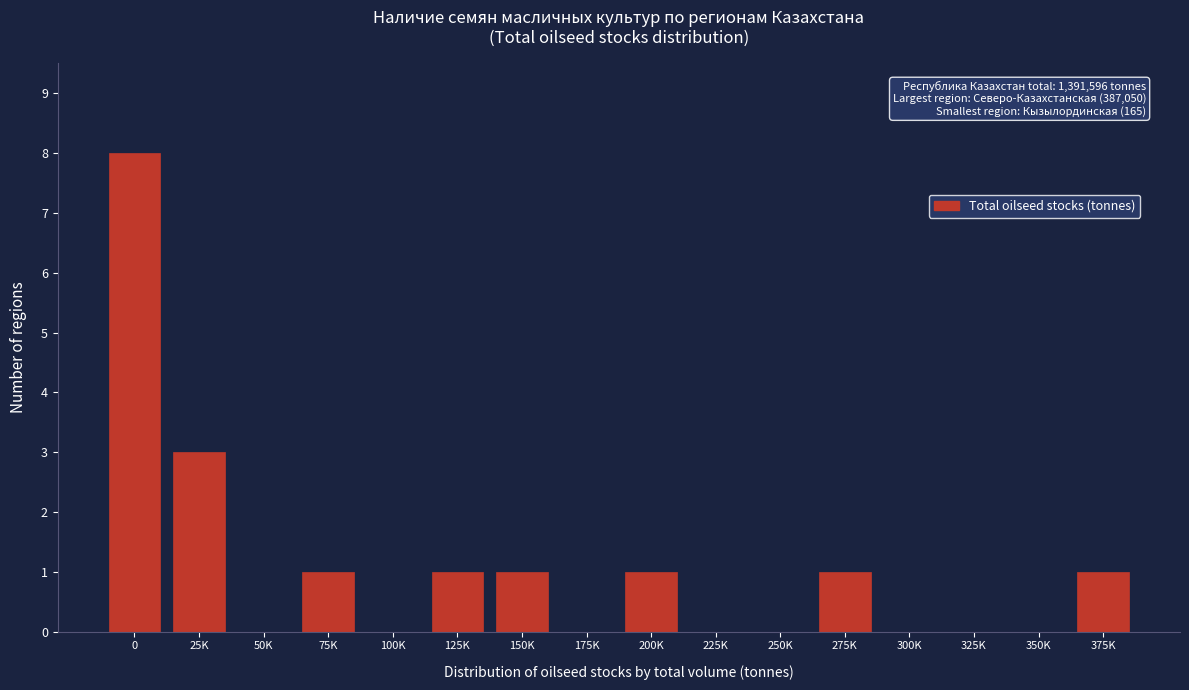

Reading right to left, what are all the values shown in this chart?

375K=1	350K=0	325K=0	300K=0	275K=1	250K=0	225K=0	200K=1	175K=0	150K=1	125K=1	100K=0	75K=1	50K=0	25K=3	0=8